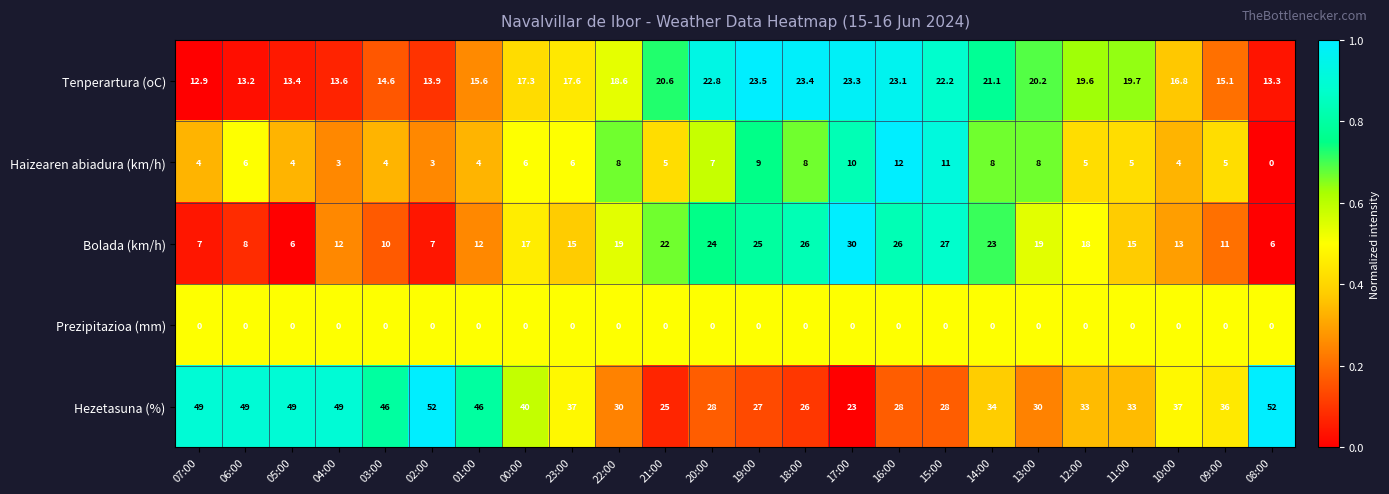

How many categories are shown in the chart?

24